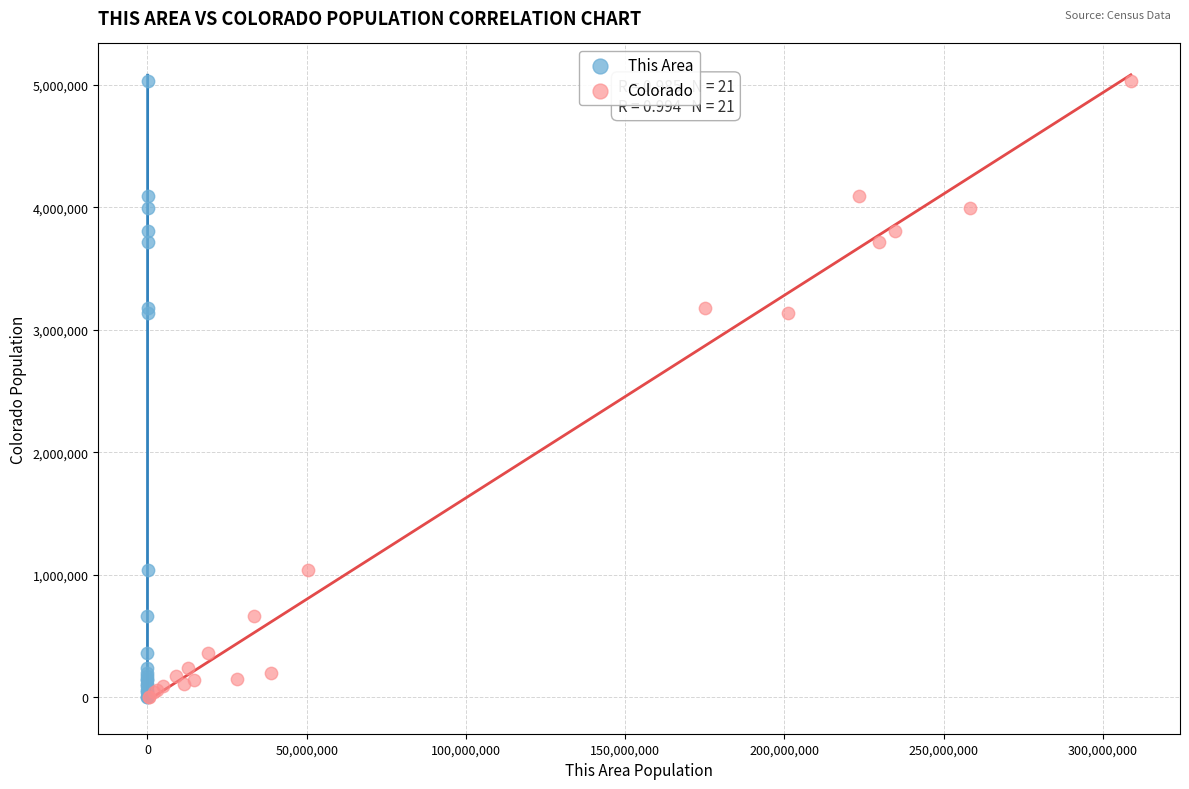

What are all the series names shown in the legend?

This Area, Colorado